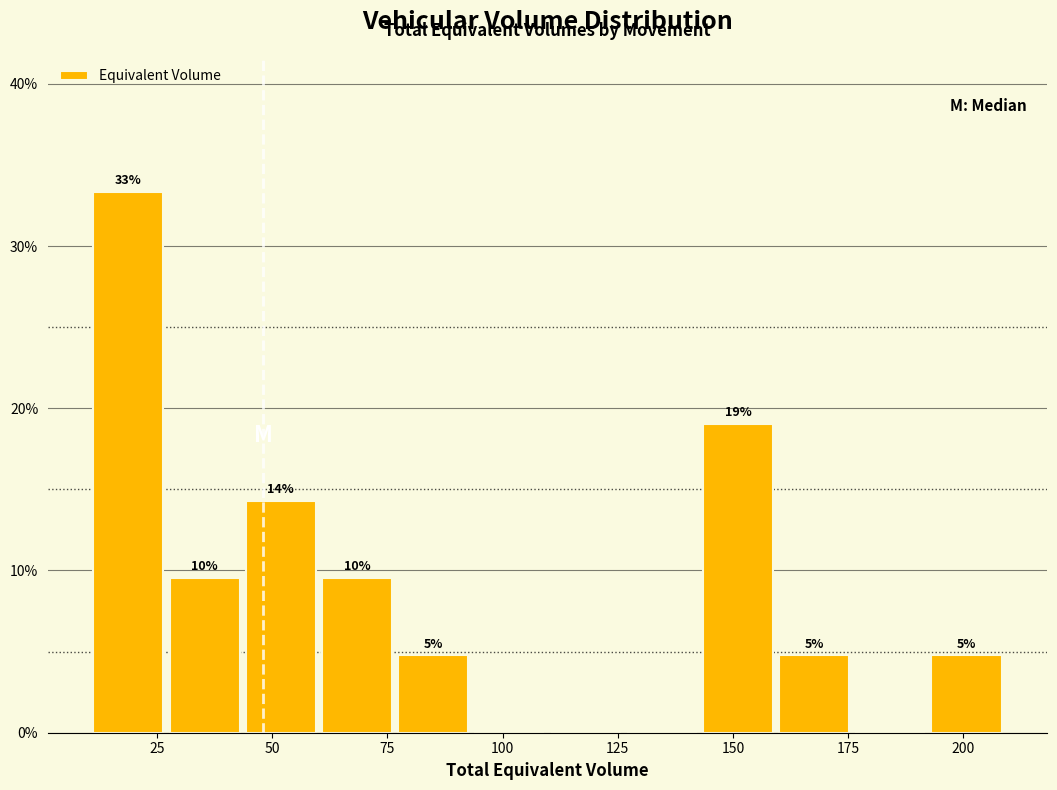

Read against the x-axis, roughly where is the centre of the tallest bar?

20